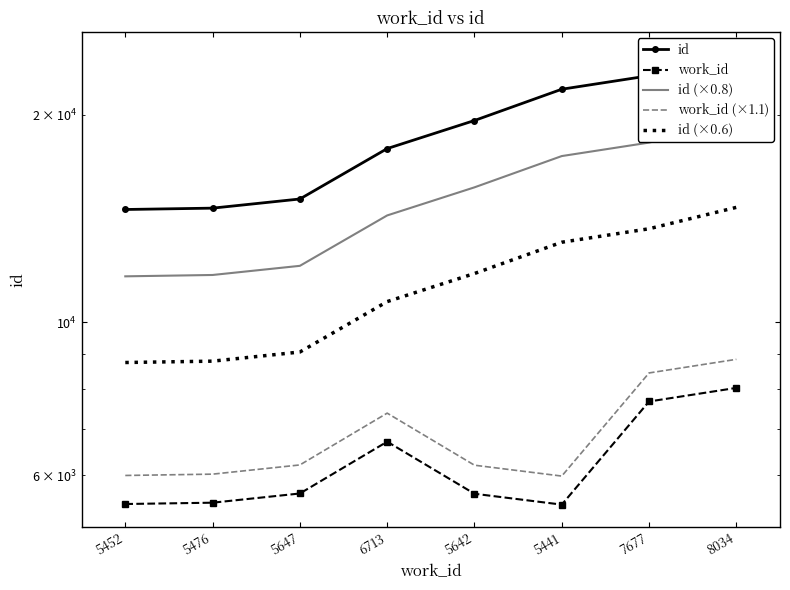

How many interior local valleys does the work_id (×1.1) series have?

1